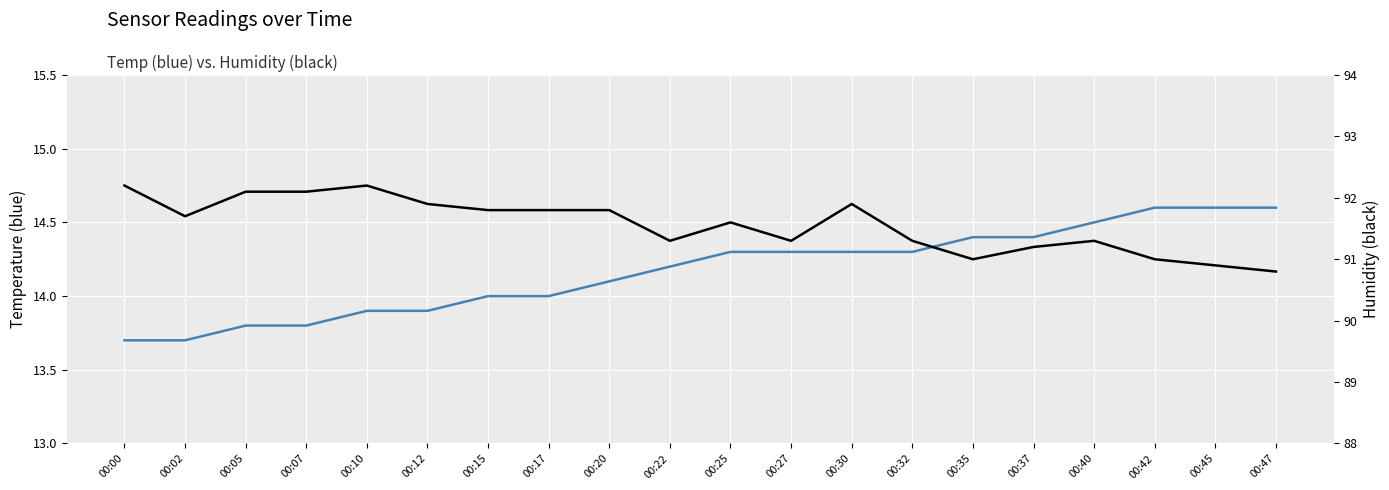

What is the difference between the second highest and second lowest values in the Temp series?

0.9